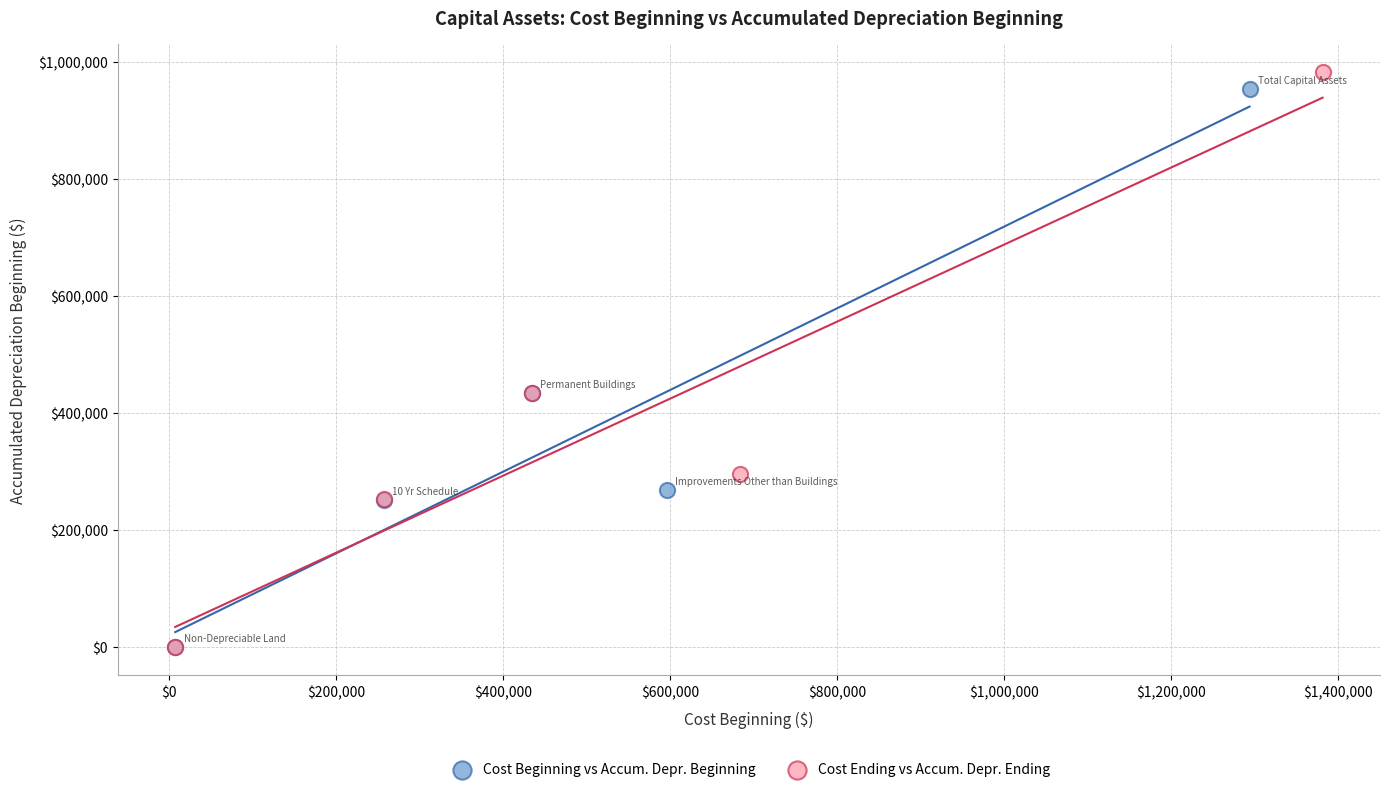

Which series has the largest Y range (max minus min)?

Cost Ending vs Accum. Depr. Ending